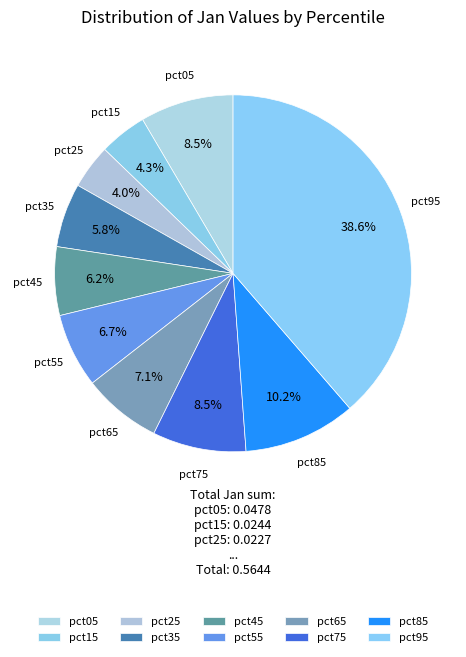

To the nearest percent, what is the combined percentage of pct95 and pct55?

45%